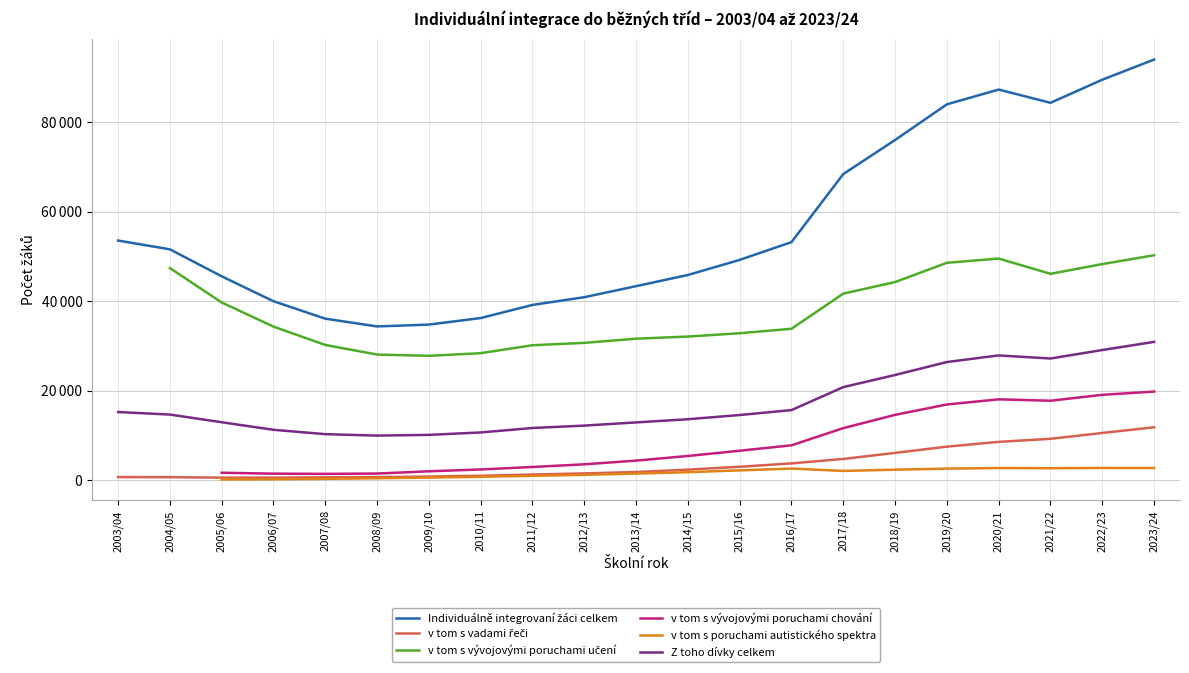

What is the label of the 8th point from the left?

2010/11